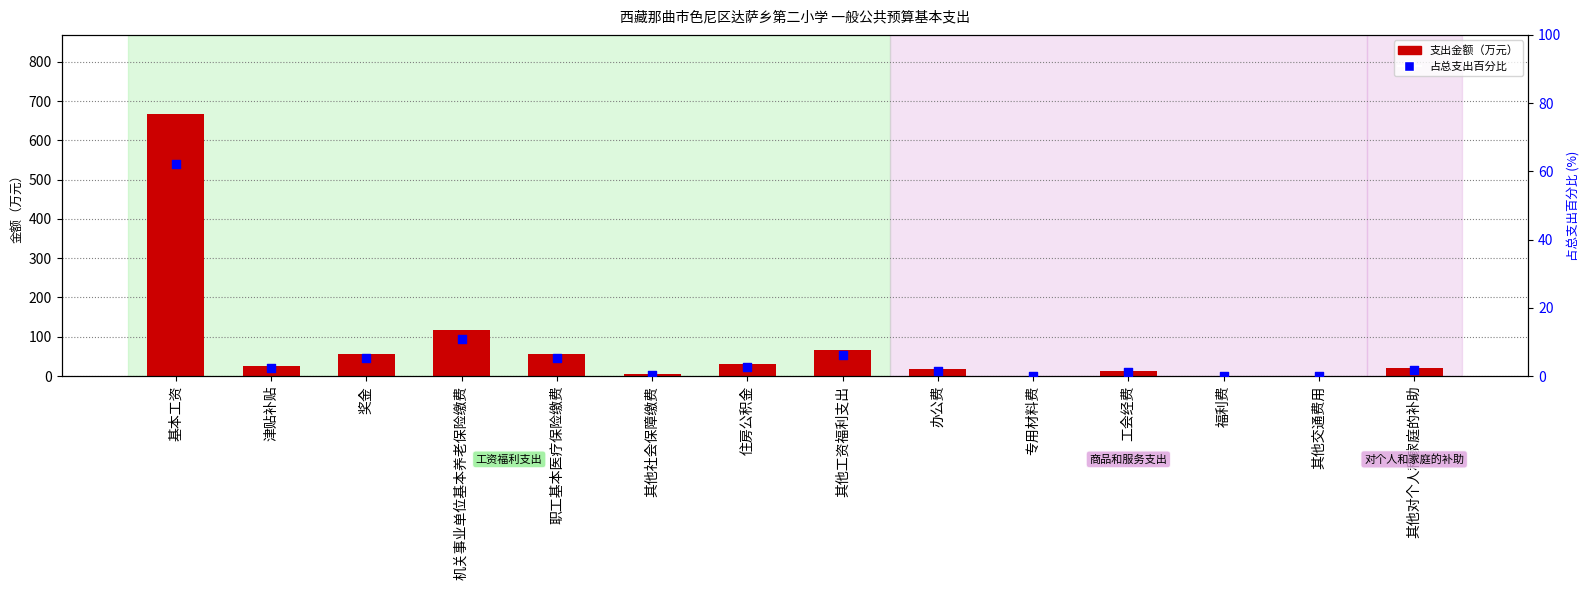

What are all the series names shown in the legend?

支出金额, 占总支出百分比